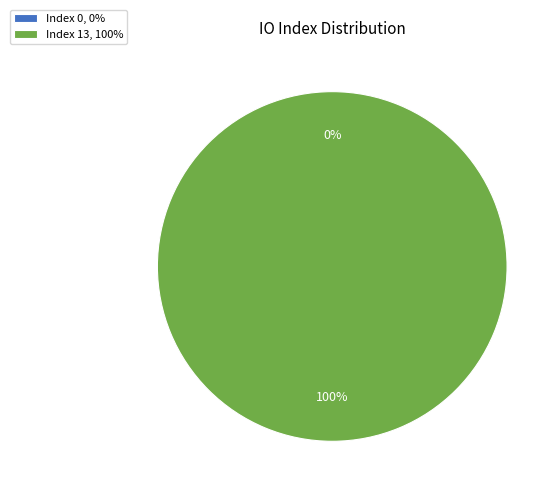

Between Index 0 and Index 13, which is larger?

Index 13